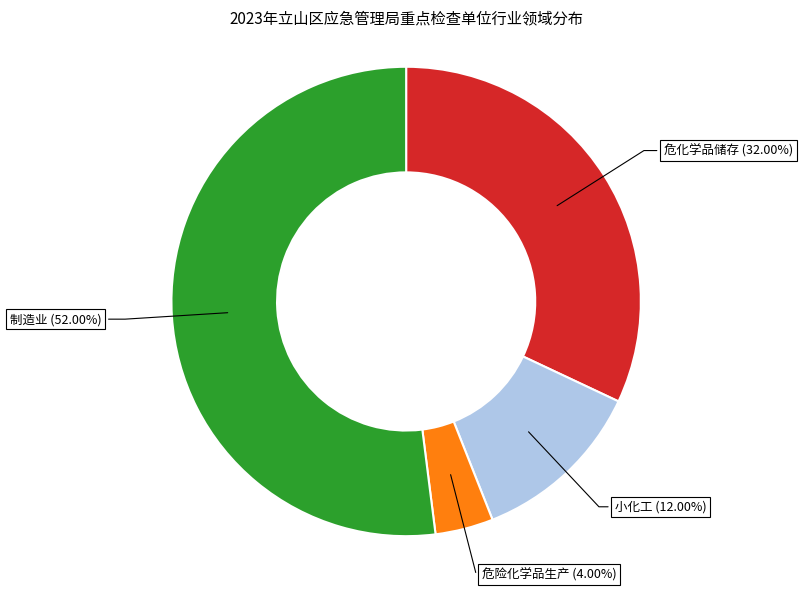

Is there a majority slice in this chart?

Yes